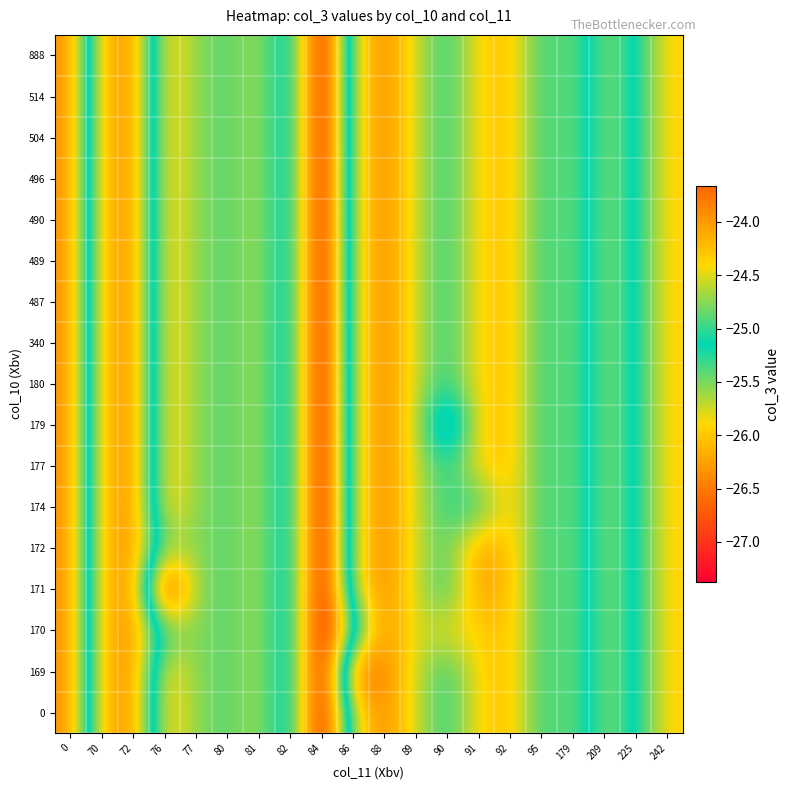

Between 95 and 92, which is larger?

92